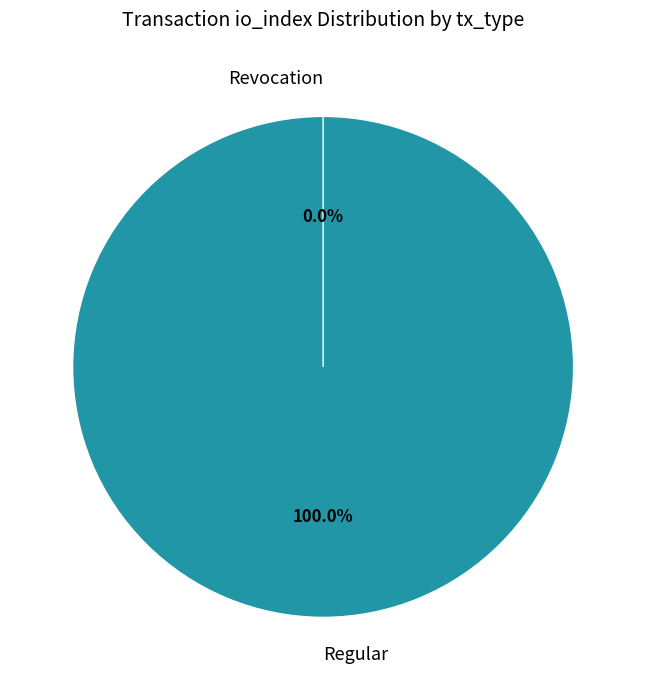

Between Revocation (io_index=0) and Regular (io_index=12), which is larger?

Regular (io_index=12)